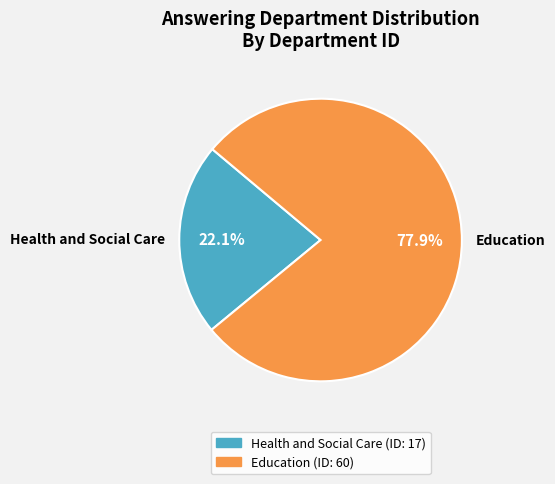

What is the largest slice in the pie chart?

Education